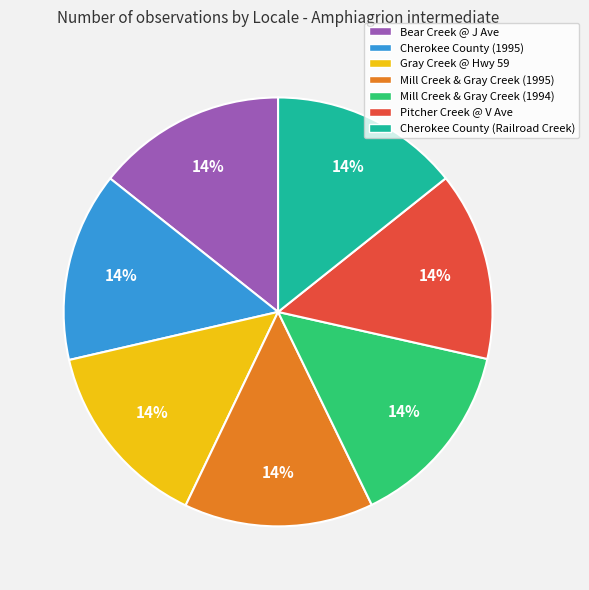

What is the ratio of the value at Cherokee County (1995) to the value at Mill Creek & Gray Creek (1995)?

1.0